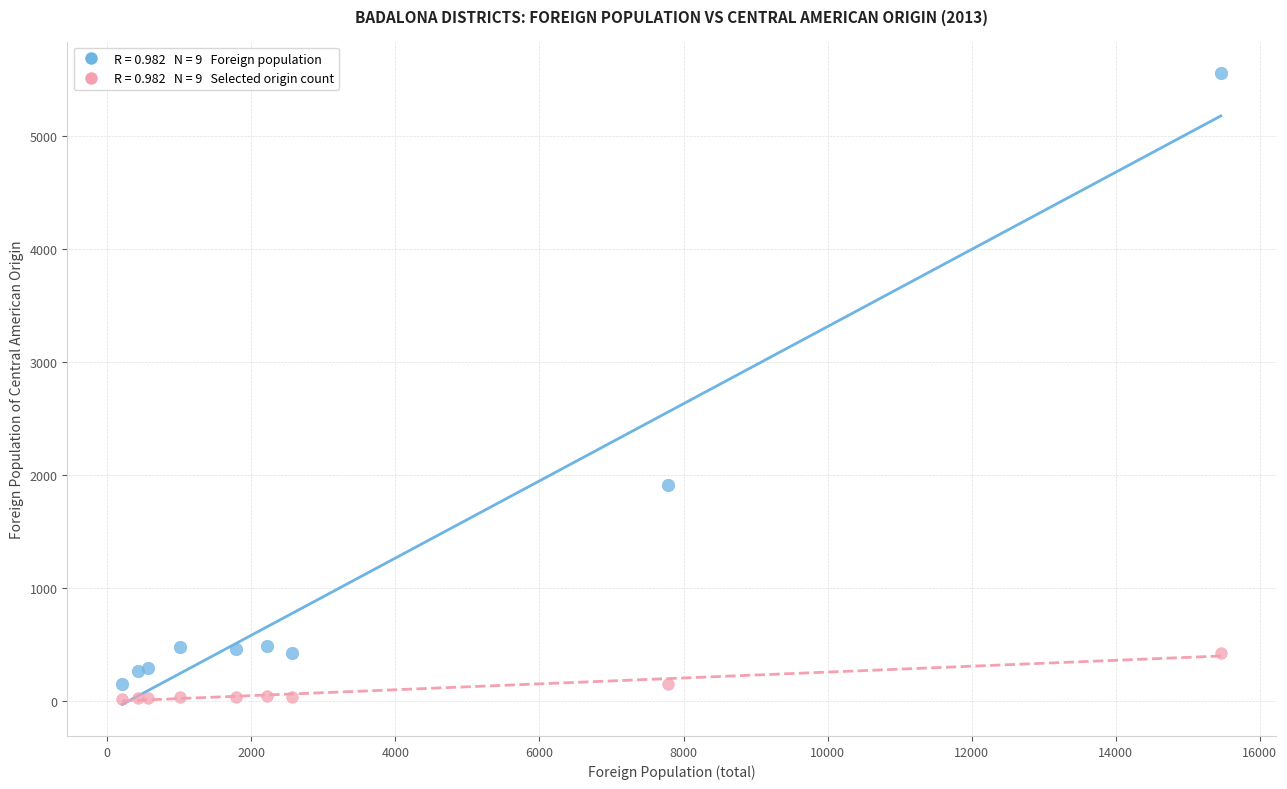

Across all series, what Y value is closest to 2784?

1913